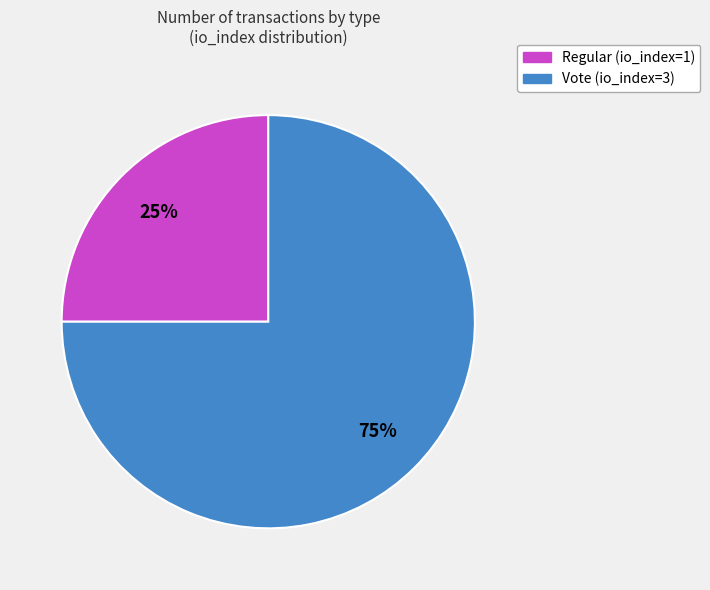

To the nearest percent, what percentage of the pie is Vote (io_index=3)?

75%